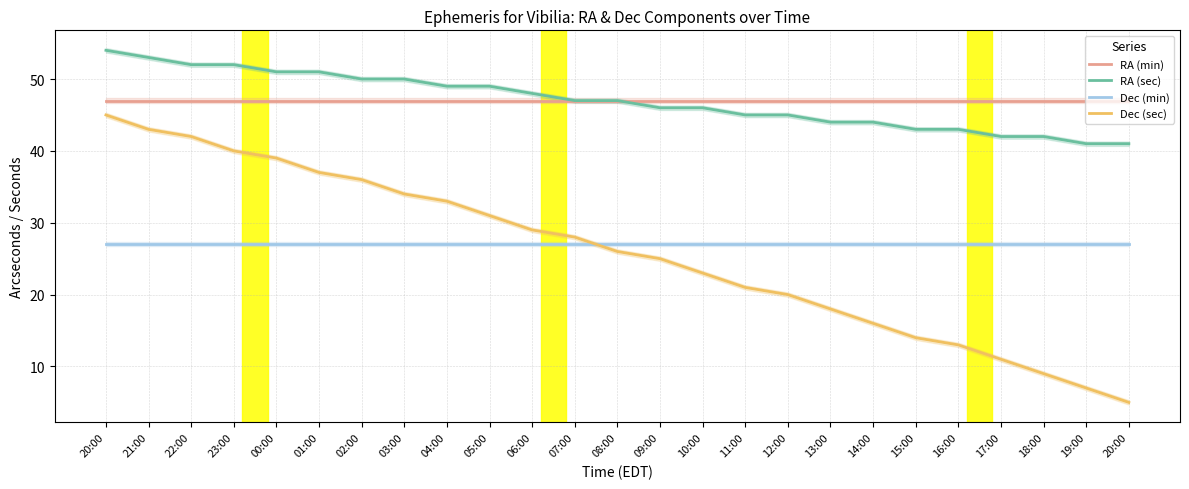

Does the chart display data point markers on the line(s)?

No